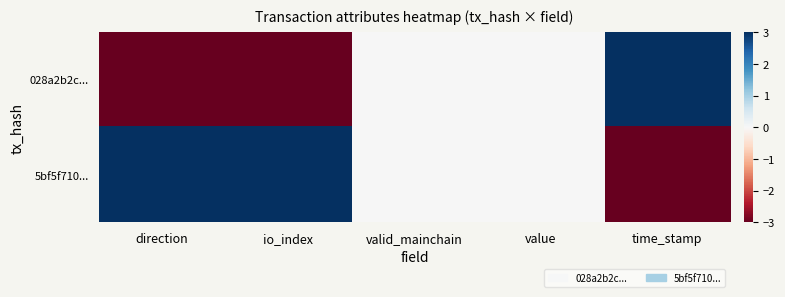

Which has a higher value, time_stamp or valid_mainchain?

time_stamp